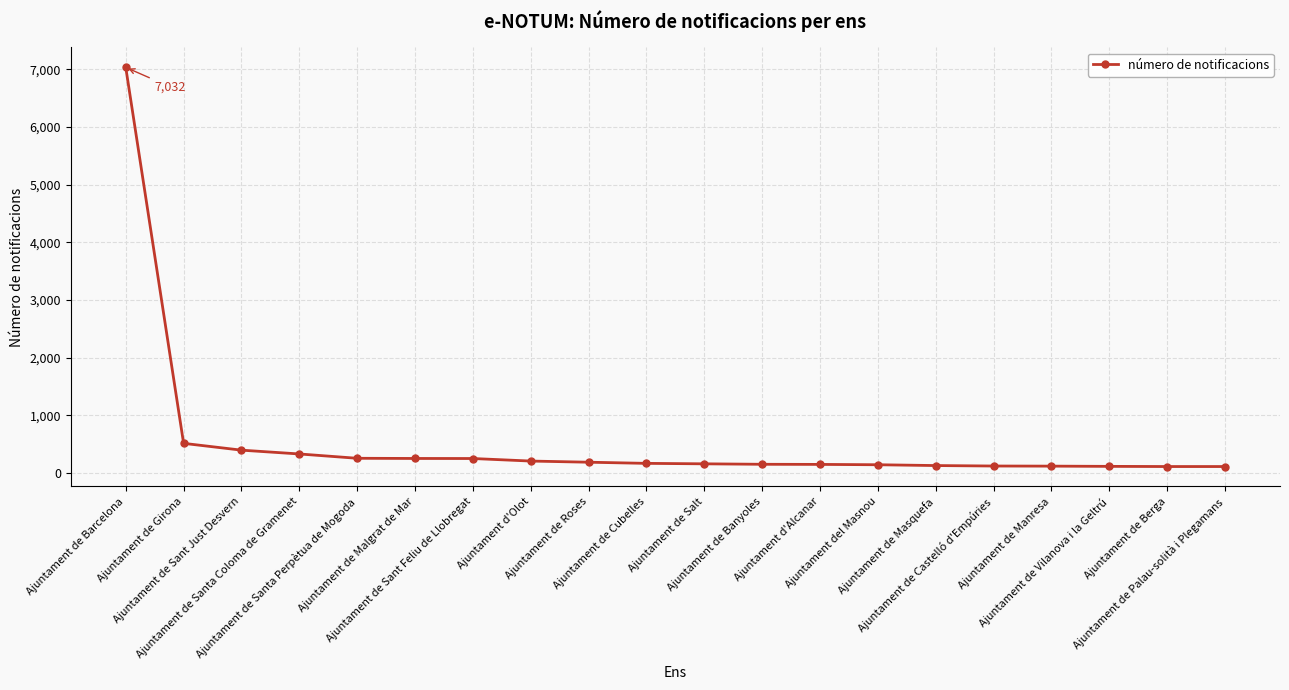

What is the difference between the maximum and minimum values?

6919